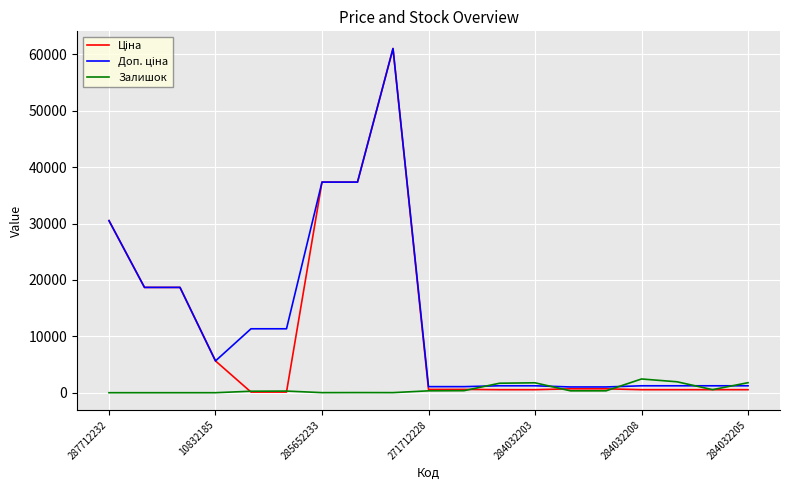

Count the number of categories in the chart.

19